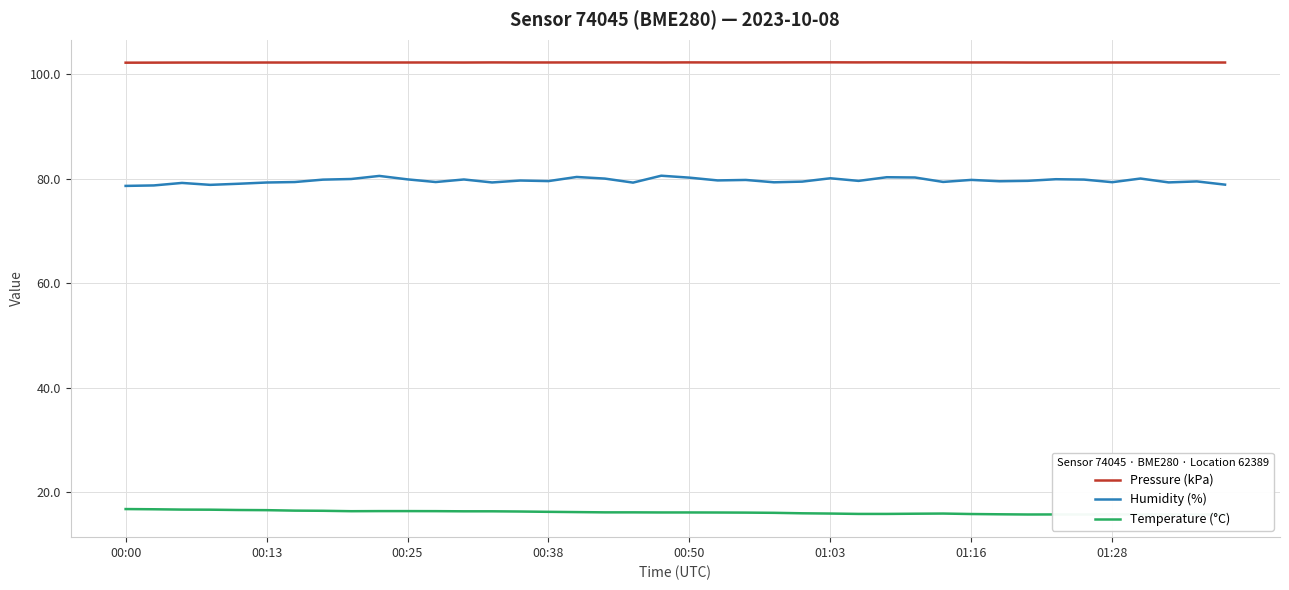

True or false: Pressure (kPa) and Humidity (%) intersect in this chart.

False